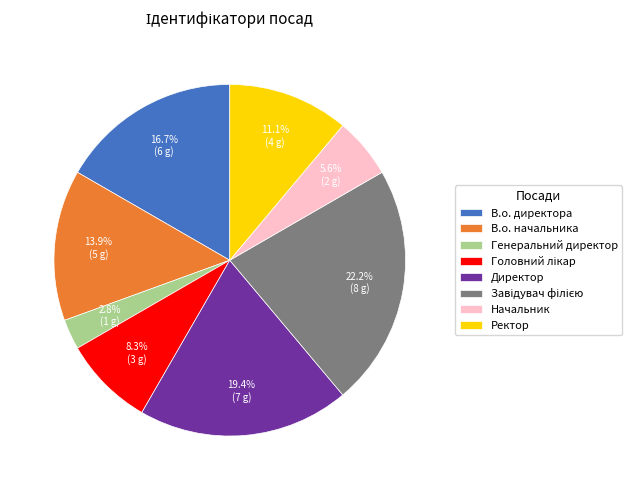

Does В.о. директора represent more than half of the total?

No